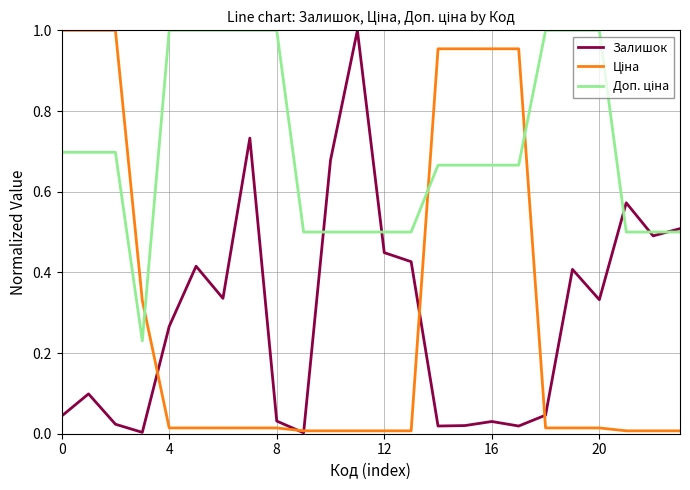

Count the Доп. ціна values in the range 0 to 1.

24